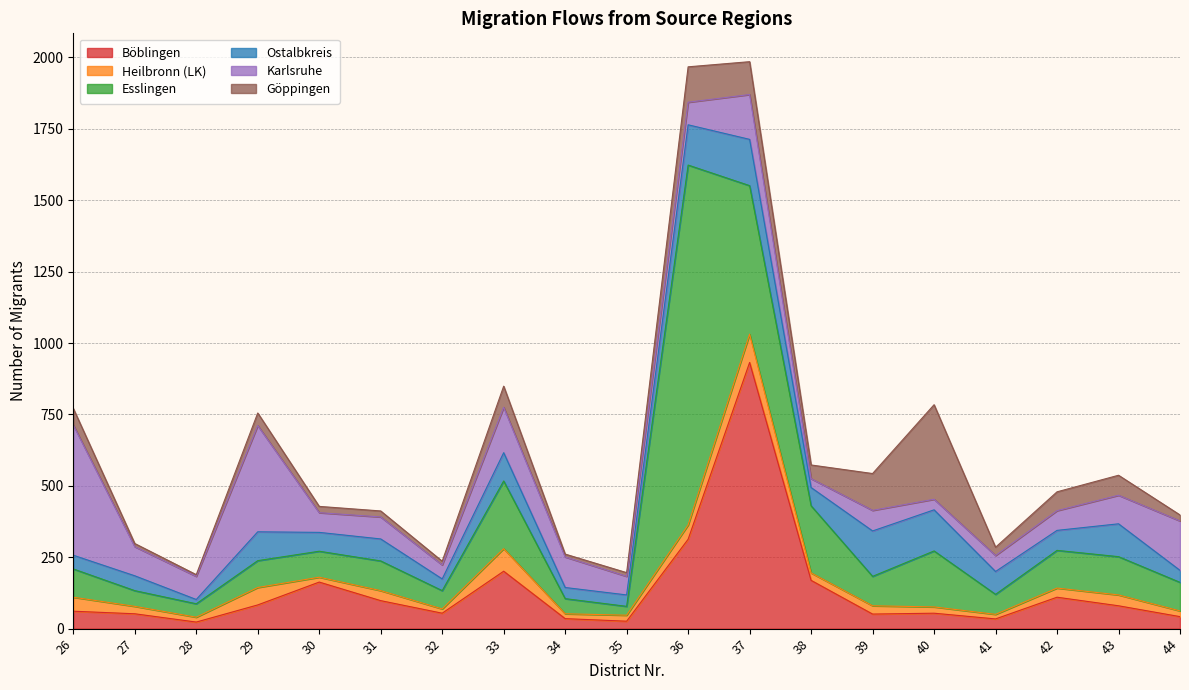

The Göppingen series shows 68 at 29. True or false?

False